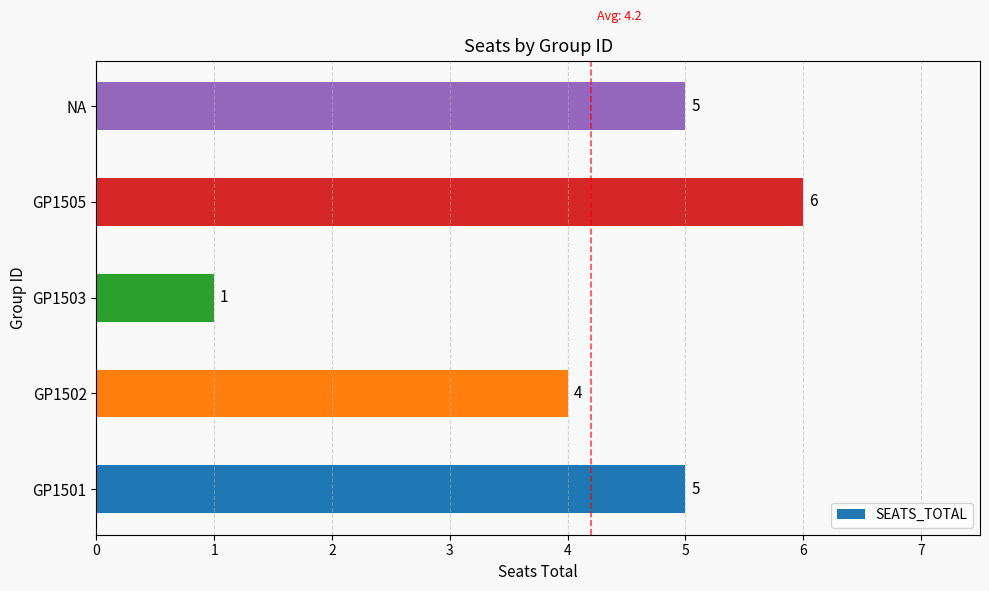

Between GP1502 and GP1503, which is larger?

GP1502